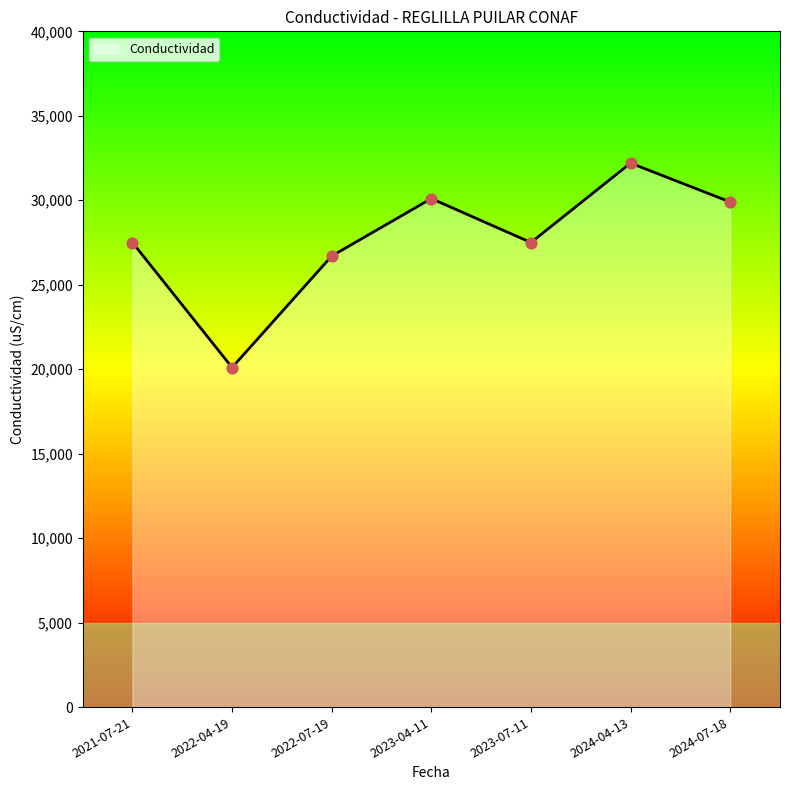

Approximately how many times larger is the value at 2024-07-18 compared to 2023-07-11?

1.1